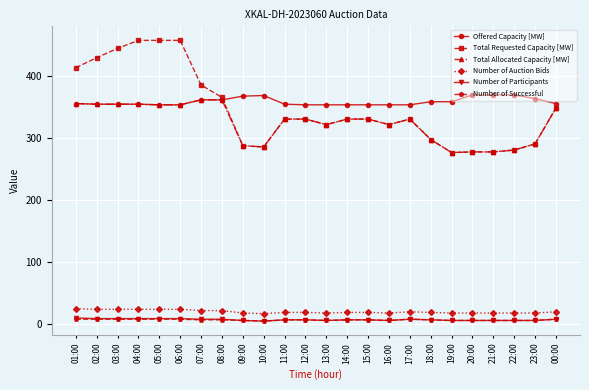

At how many categories does at least one series exceed 266?

24